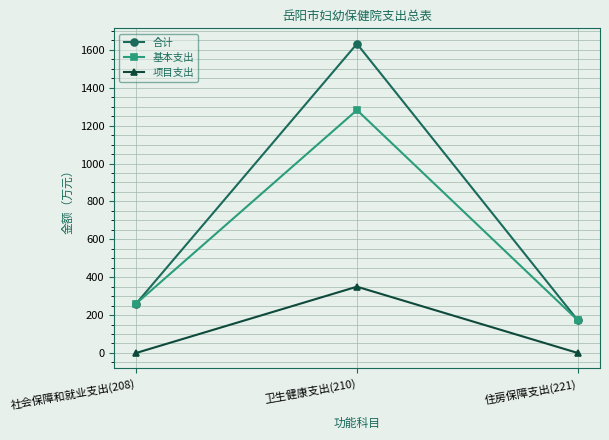

Reading left to right, transcribe all the data shown in this chart.

合计: 260.8	1632.1	173.0
基本支出: 260.8	1282.3	173.0
项目支出: 0.0	349.8	0.0